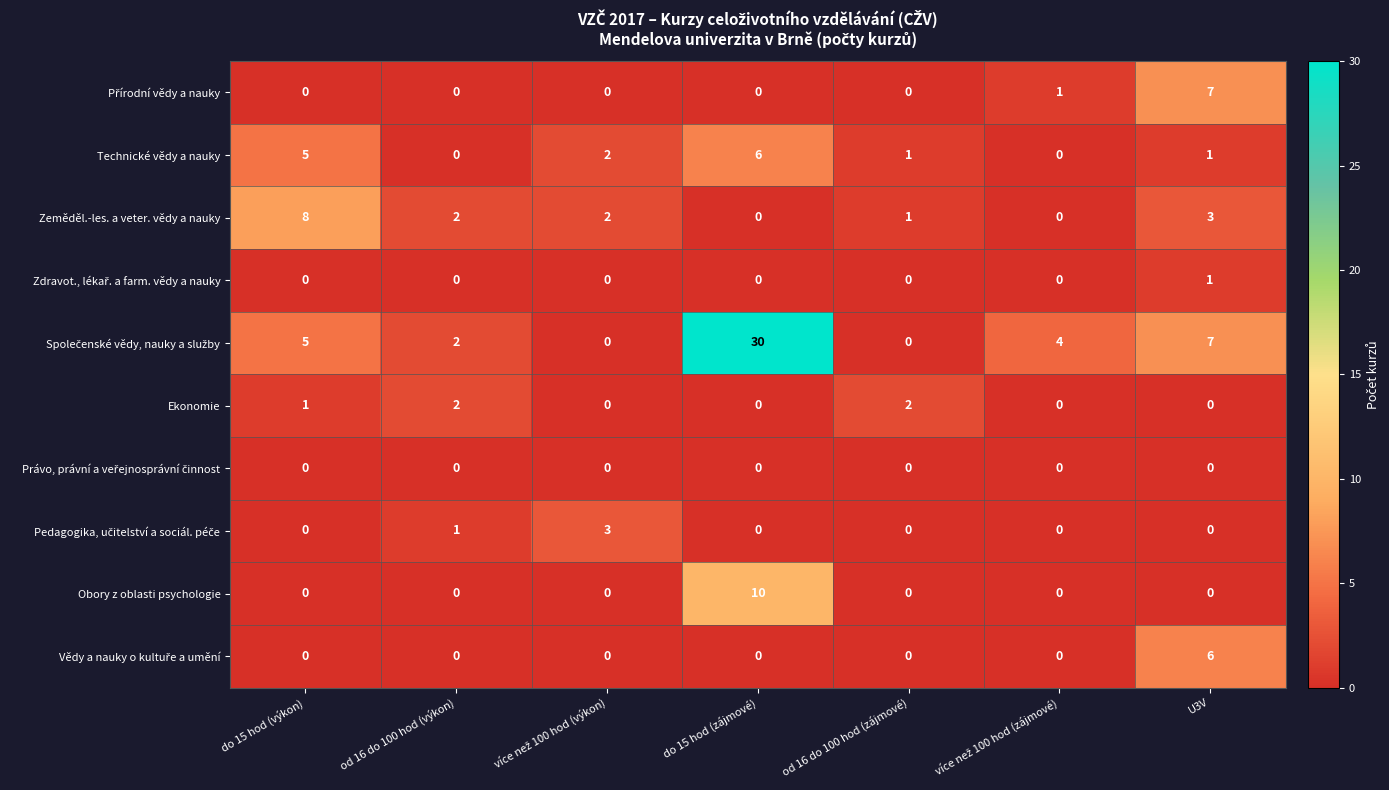

Where does the Technické vědy a nauky series first go above 1?

do 15 hod (výkon)